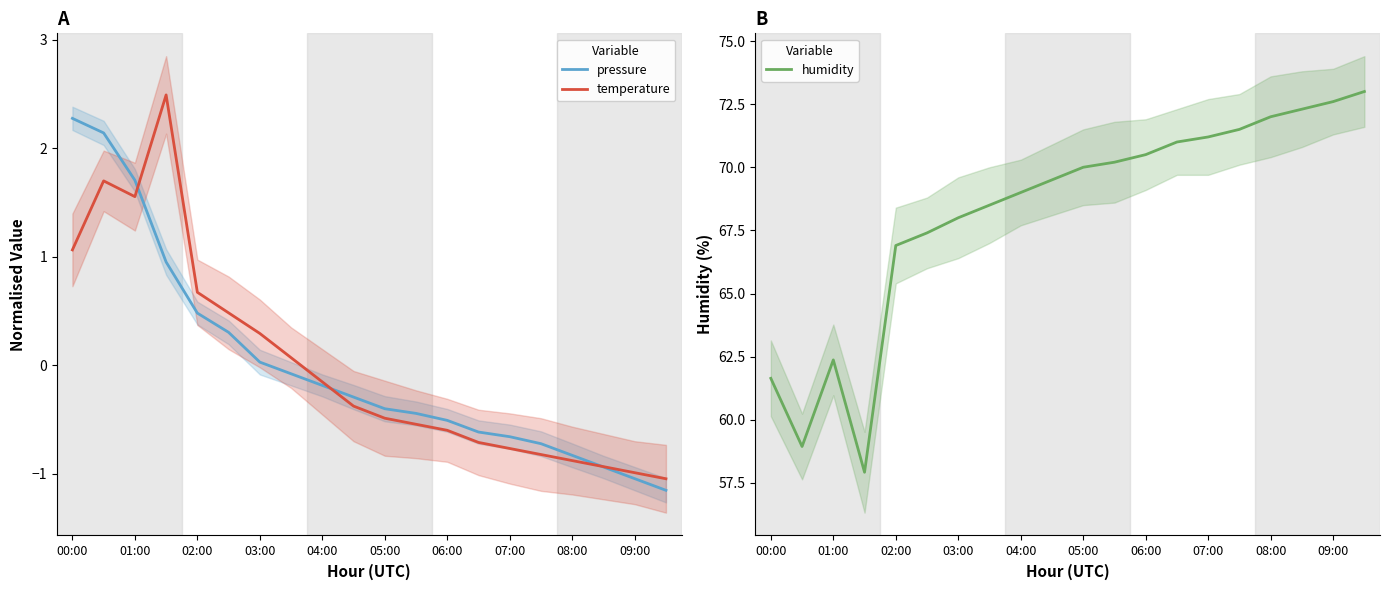

How many positive values does the pressure series have?

7